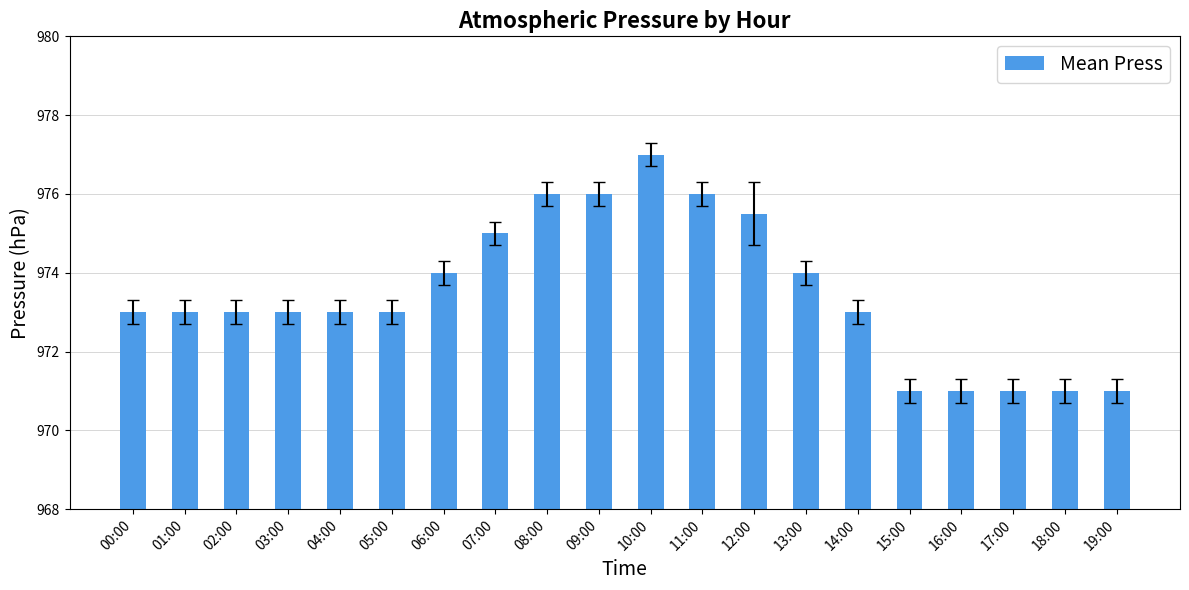

What is the maximum value shown in the chart?

977.0